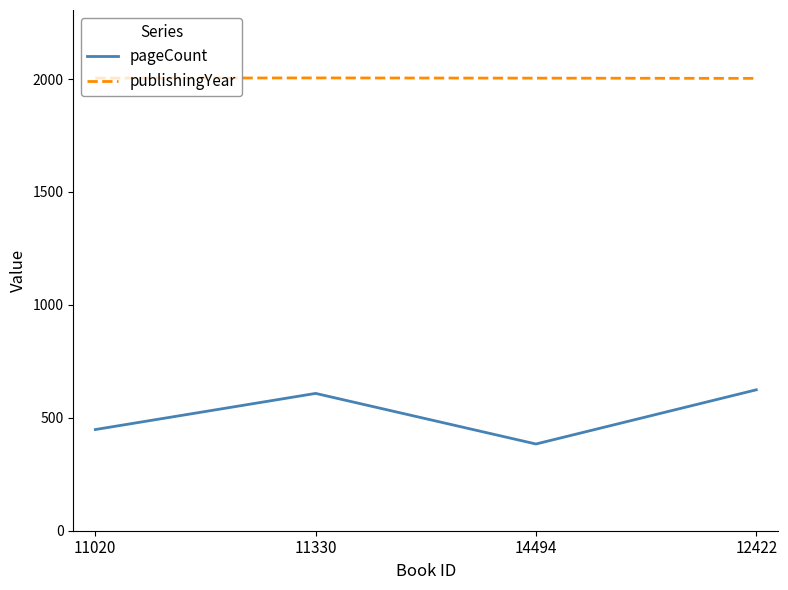

What is the total value across all series at 11020?

2452